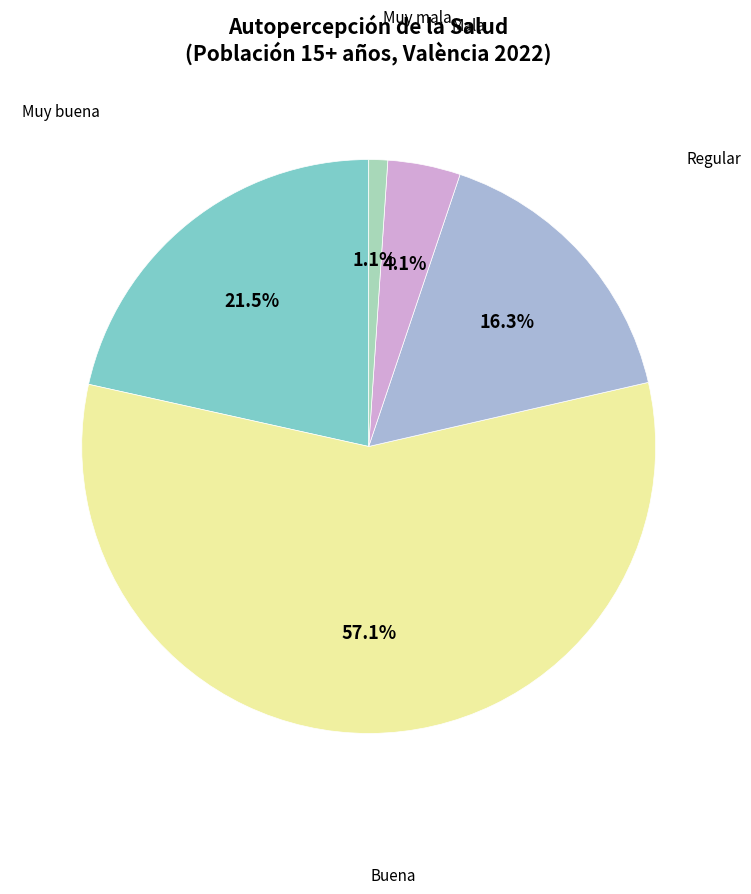

Does any single category account for the majority?

Yes